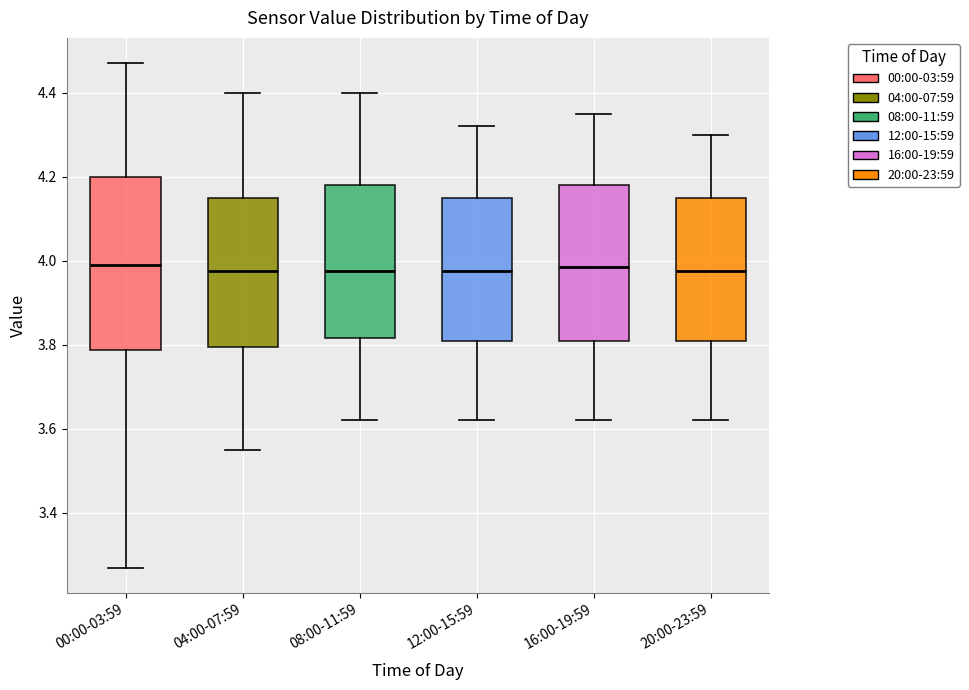

Where does the upper whisker of the box for 20:00-23:59 end on the y-axis? The values are not printed on the chart, so give them approximately, as read against the axis.

4.30